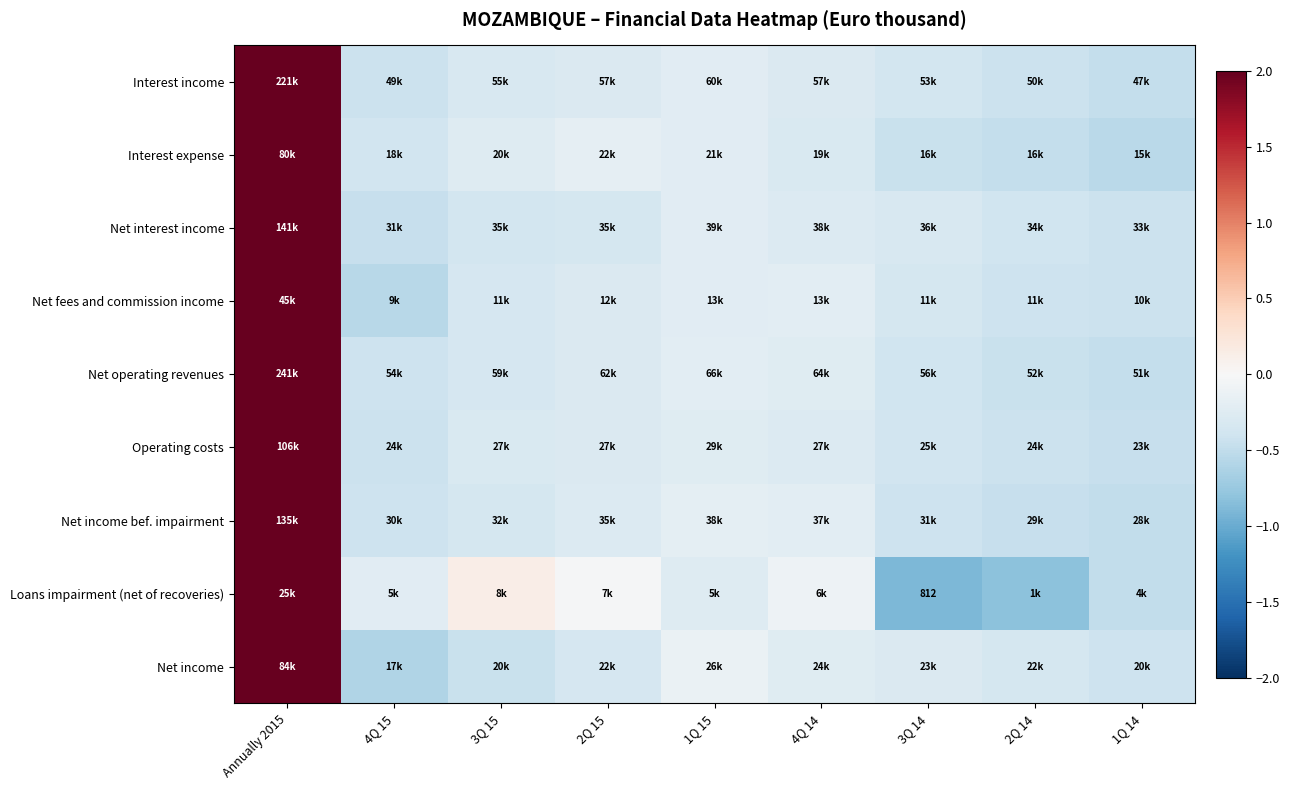

At which label does Interest expense first exceed 0?

Annually 2015